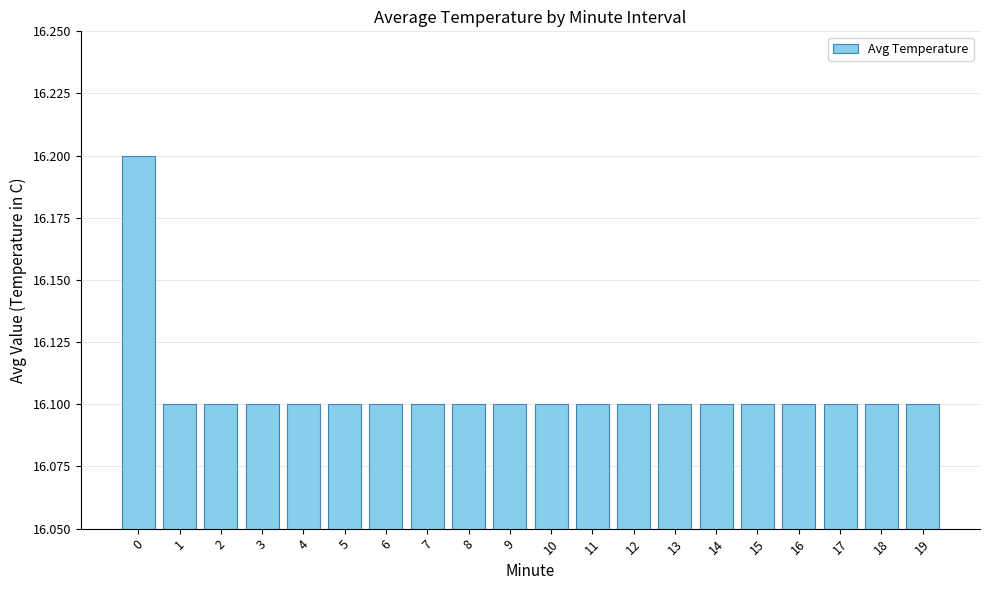

Is it true that the value at 3 is 24.4?

False